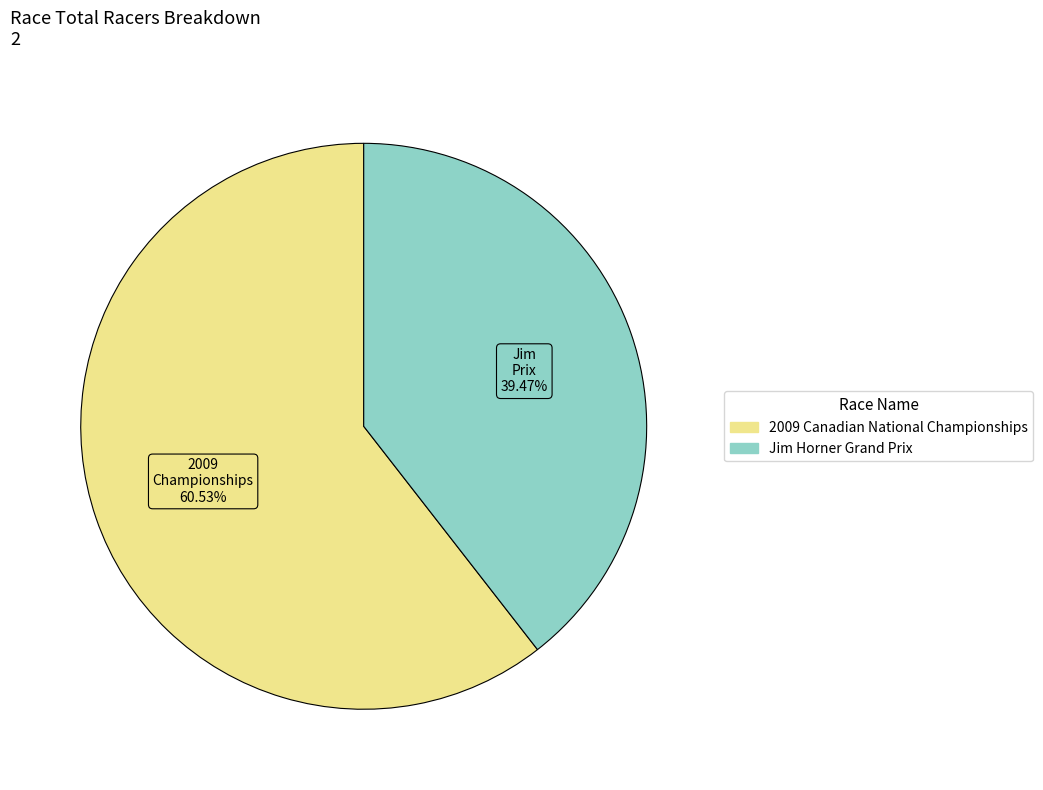

Approximately how many times larger is the value at Jim Horner Grand Prix compared to 2009 Canadian National Championships?

0.7